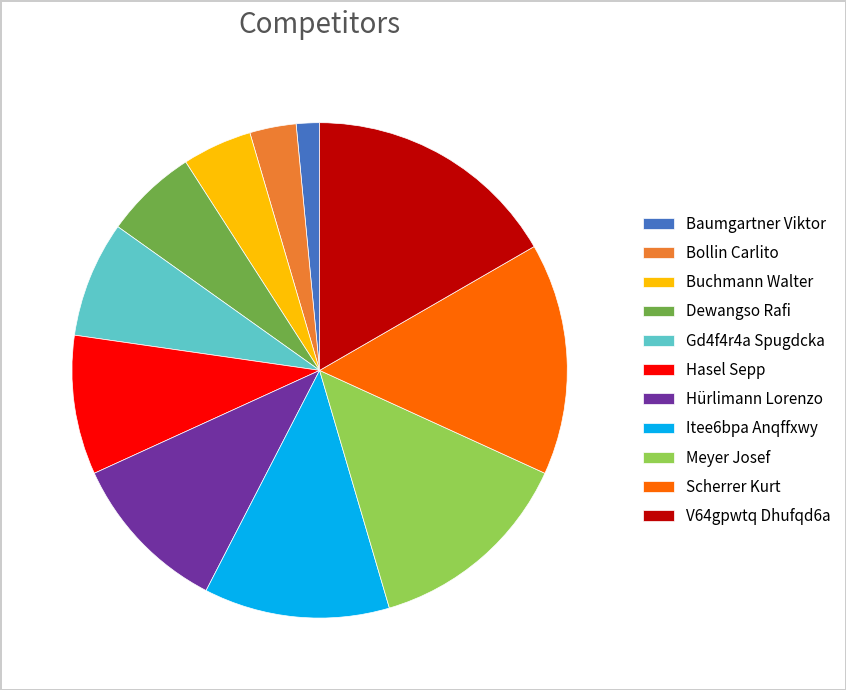

Which category has the smallest portion of the pie?

Baumgartner Viktor